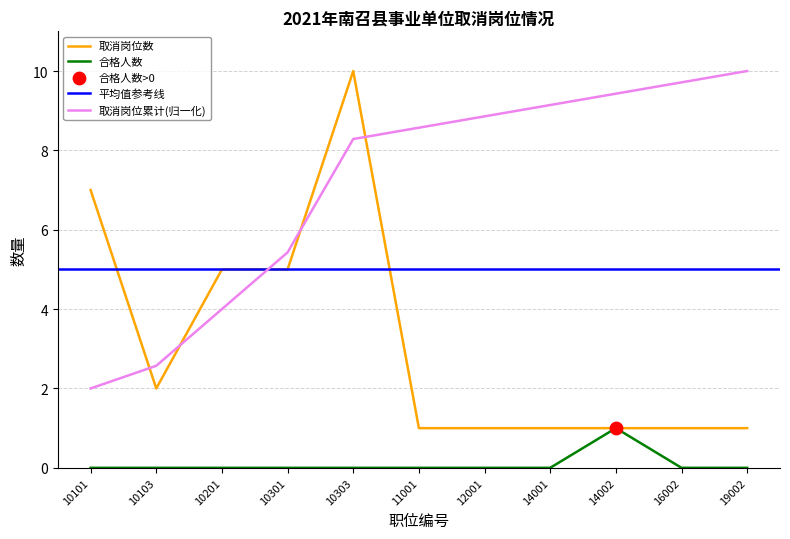

At which category is the sum across all series the highest?

10303